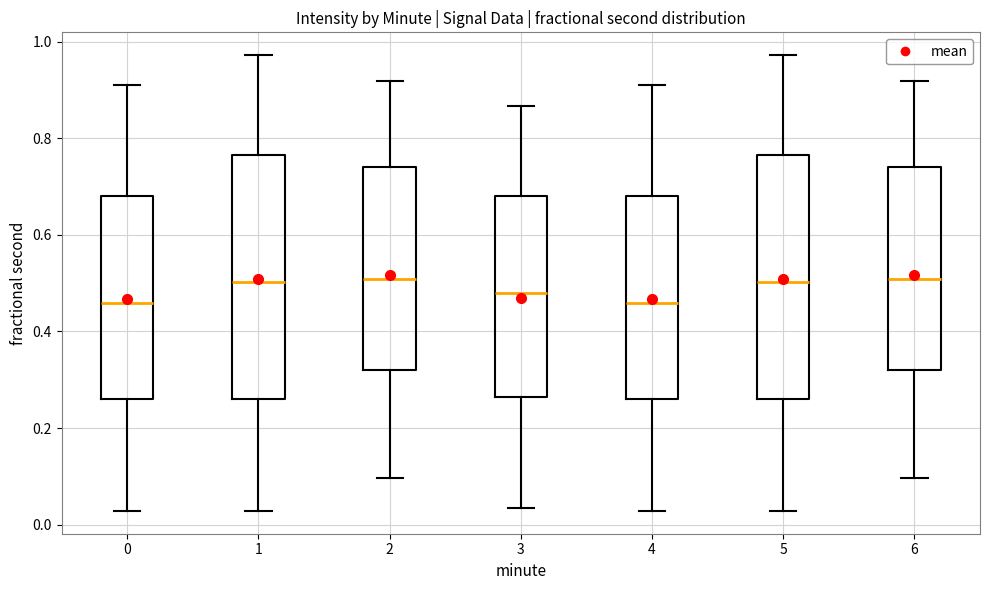

Where does the median line of the box at x = 2 sit on the y-axis? The values are not printed on the chart, so give them approximately, as read against the axis.

0.50